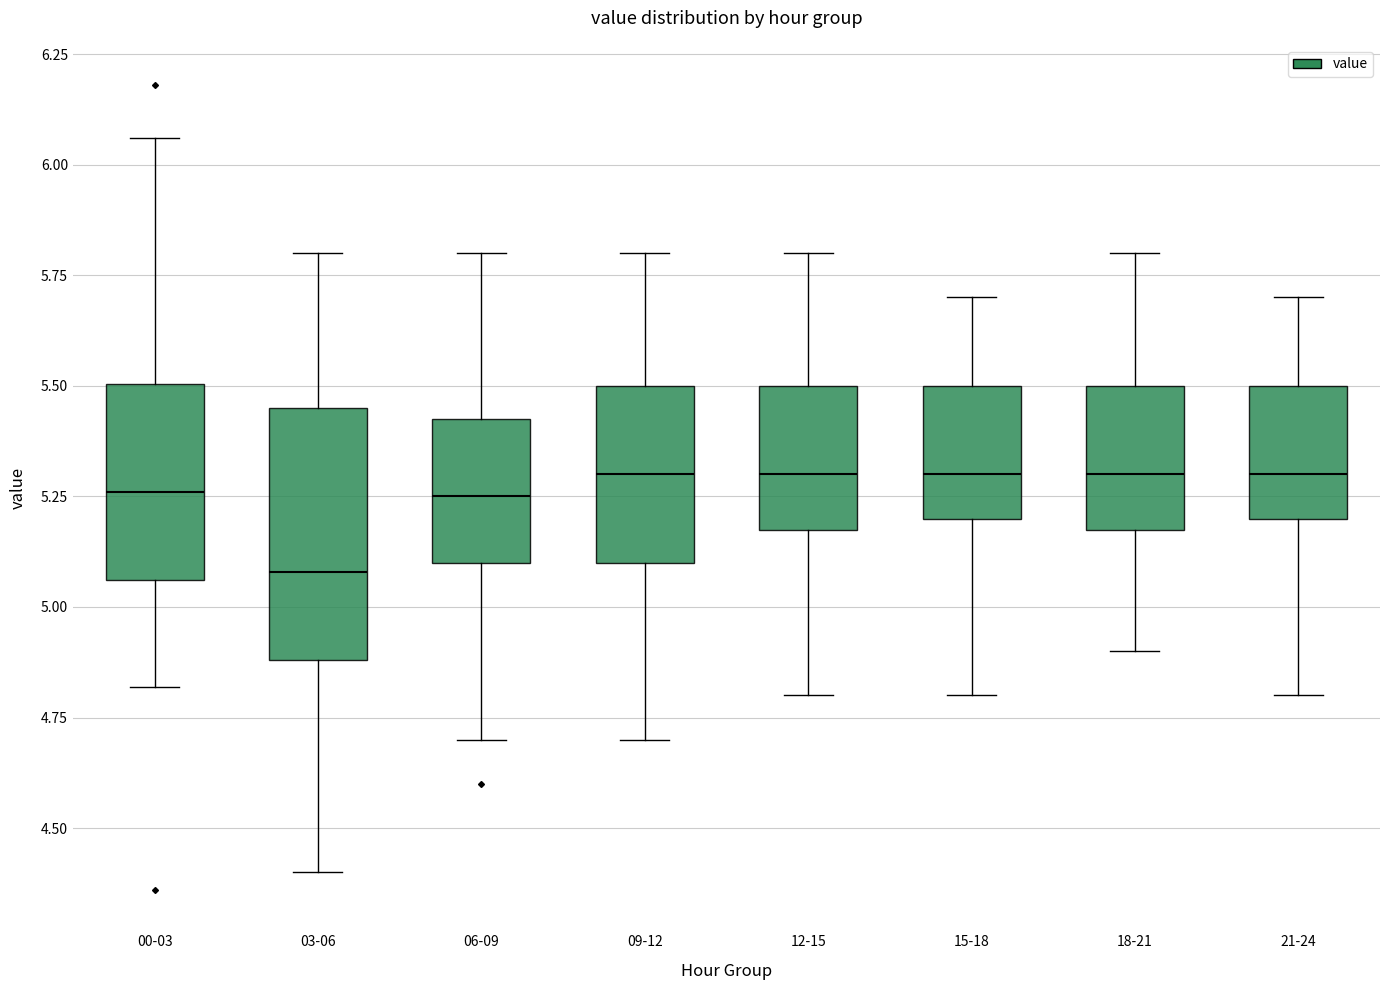

Which box's median line is the lowest?

03-06